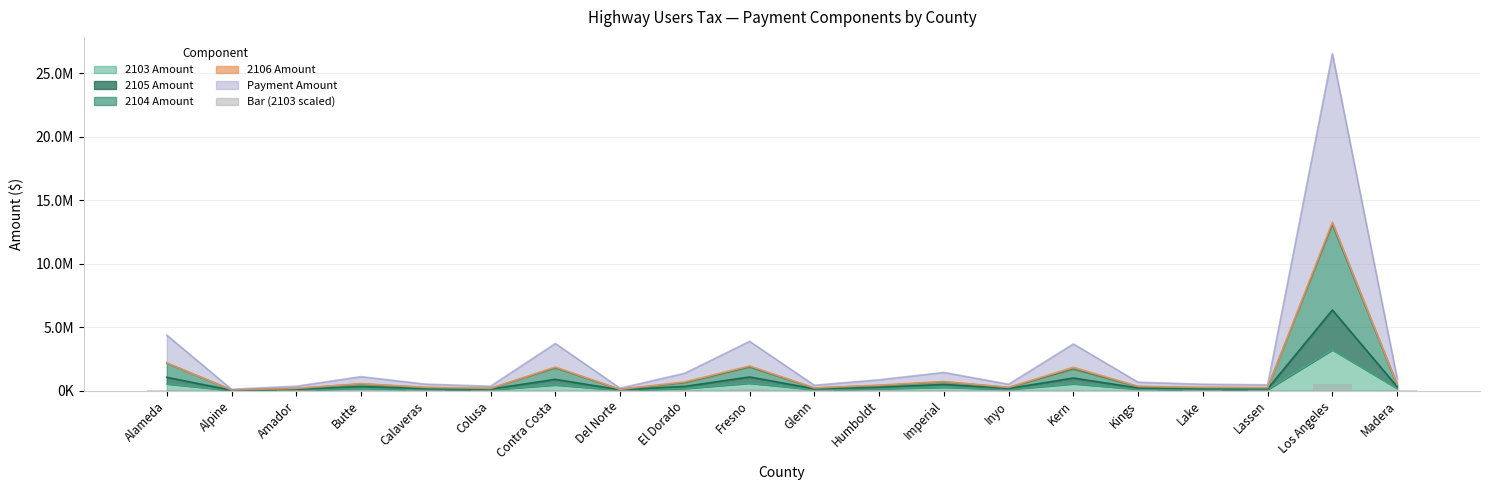

Where does the data first go above 20918?

Alameda